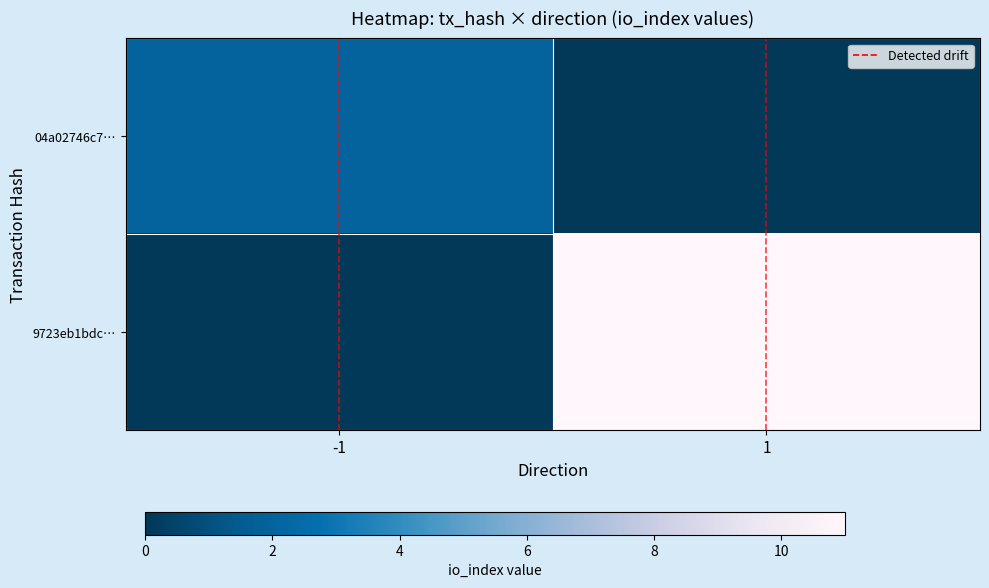

What is the difference between the highest and lowest values at 1?

1.0